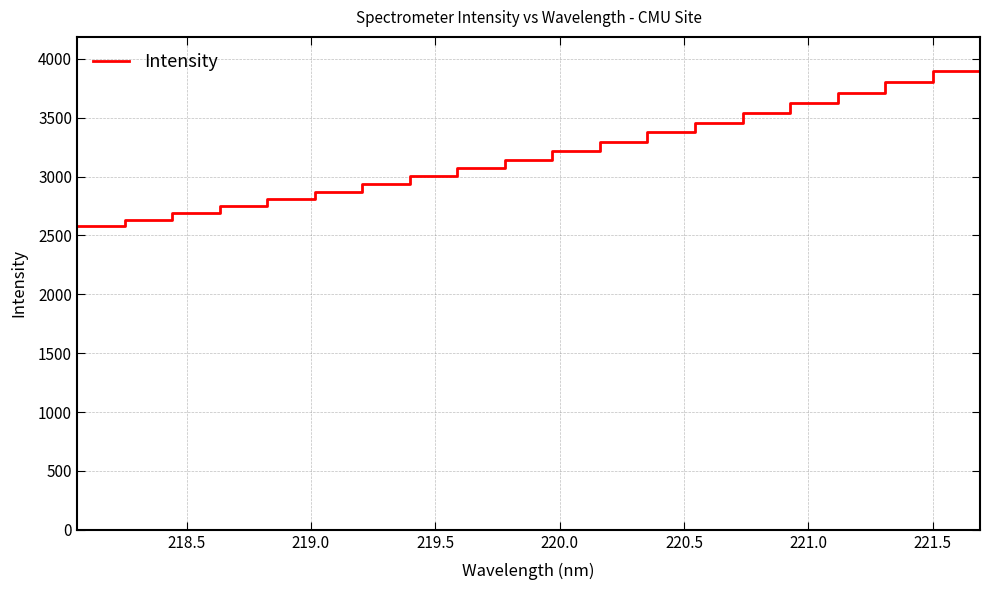

Reading right to left, list all the values displayed in this chart.

3987.3	3897.0	3806.1	3713.4	3623.4	3538.0	3455.8	3375.0	3294.4	3218.0	3144.9	3072.3	3003.3	2937.0	2869.9	2807.2	2748.6	2688.5	2633.4	2577.4